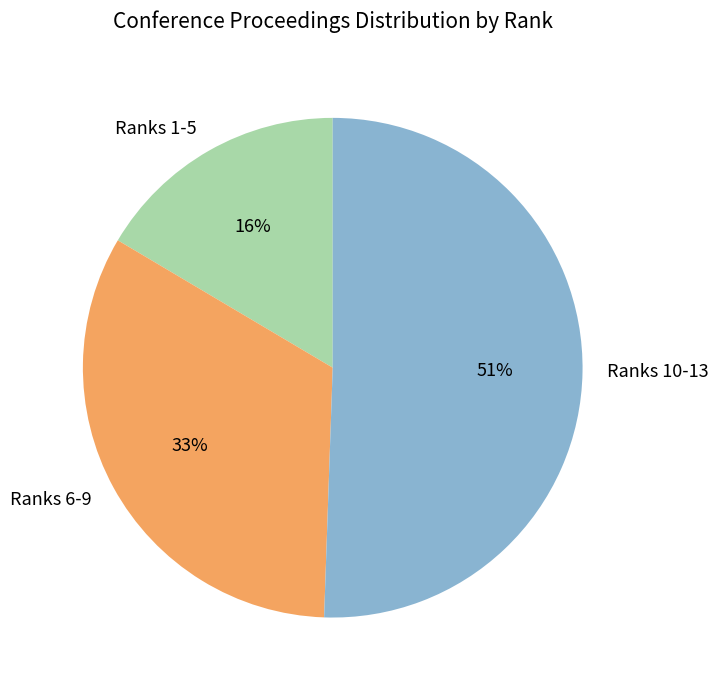

Rank the categories by value from lowest to highest.

Ranks 1-5, Ranks 6-9, Ranks 10-13